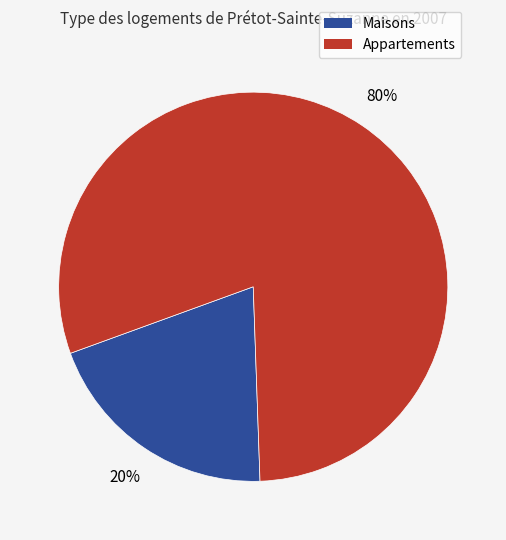

Is there any slice that represents more than half of the pie?

Yes